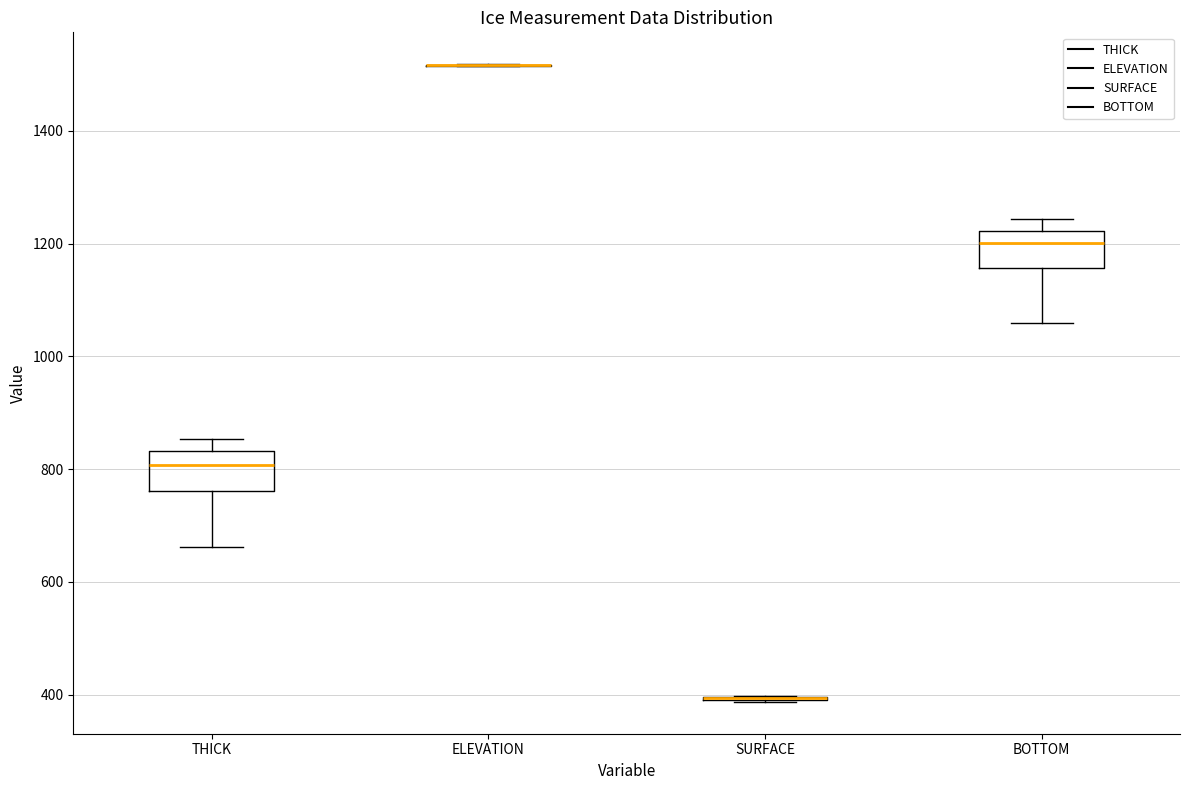

Reading left to right, read every box against the y-axis: the position of its median line, the range the box covers, and the ends of its whiskers. The values are not printed on the chart, so give them approximately, as read against the axis.

THICK: median 800, box 760 to 840, whiskers 660 to 860
ELEVATION: box collapsed to a line at 1520, whiskers 1520 to 1520
SURFACE: box collapsed to a line at 400, whiskers 380 to 400
BOTTOM: median 1200, box 1160 to 1220, whiskers 1060 to 1240